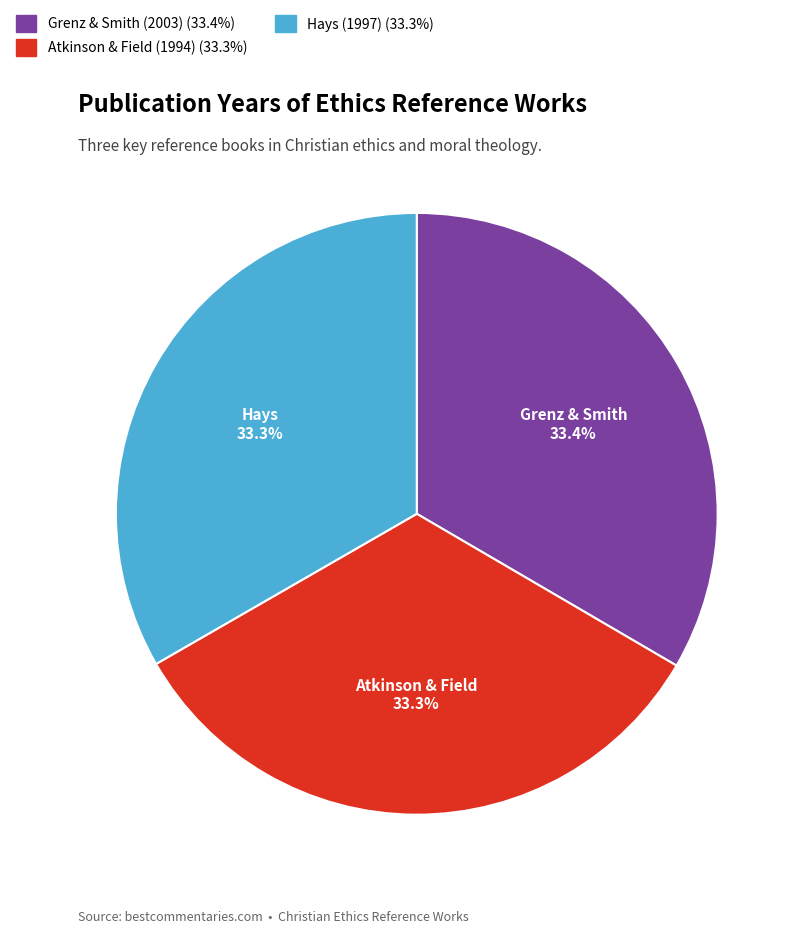

Count the number of slices in the pie.

3